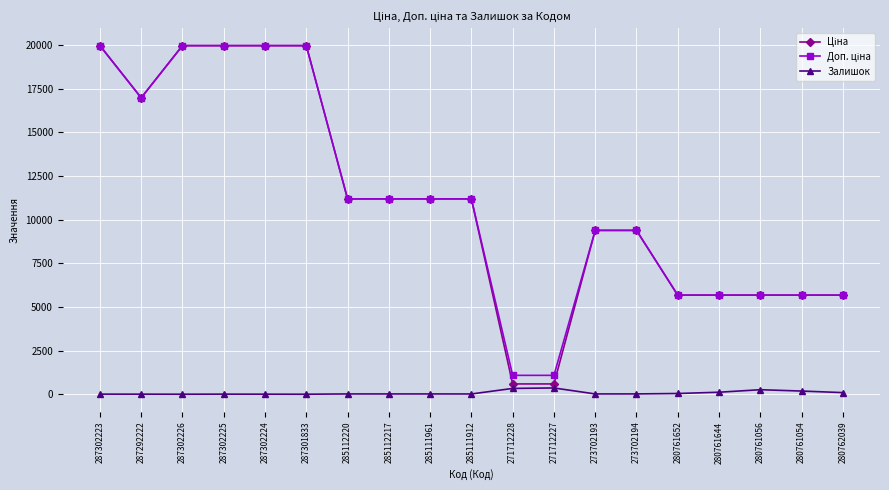

How many lines are shown in the chart?

3